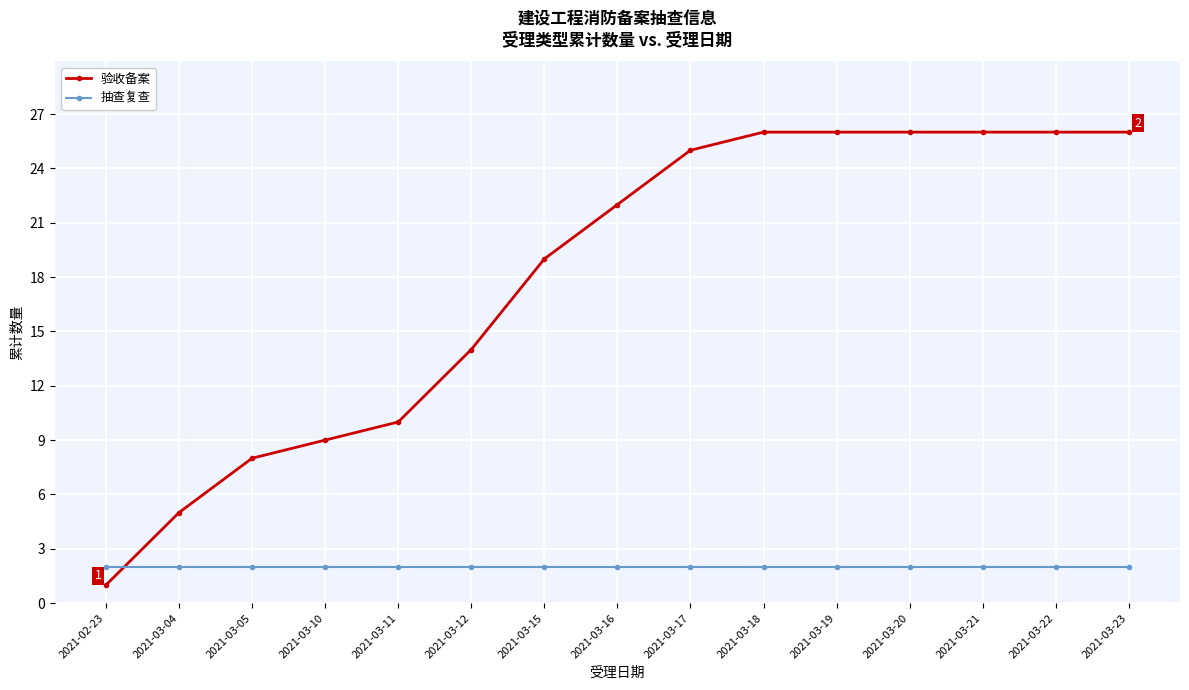

What is the greatest value displayed?

26